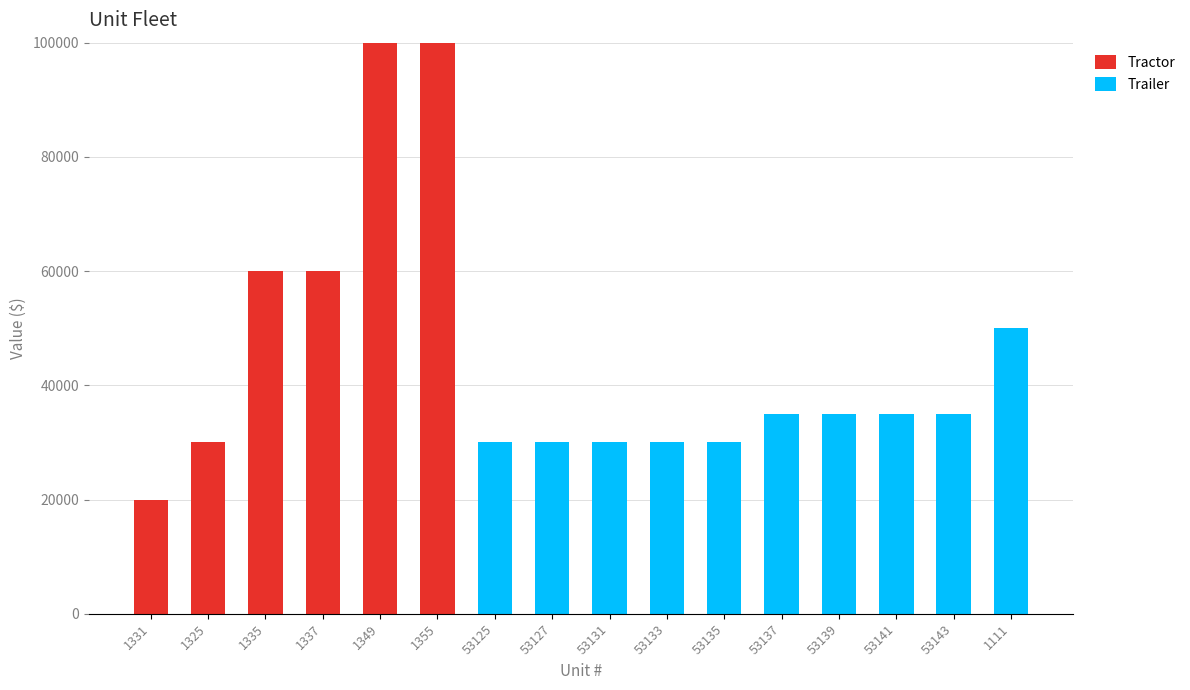

The value of Tractor at 53133 is 0. True or false?

True